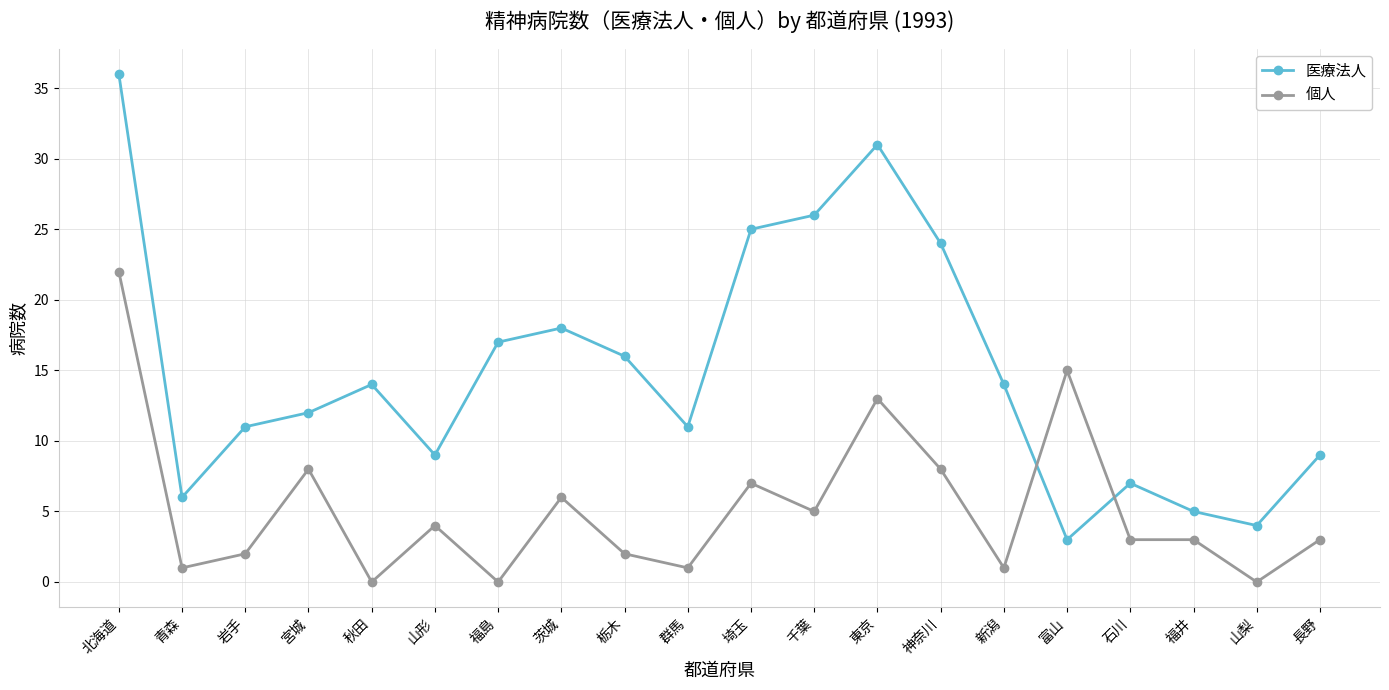

Which series has the largest total across all categories?

医療法人